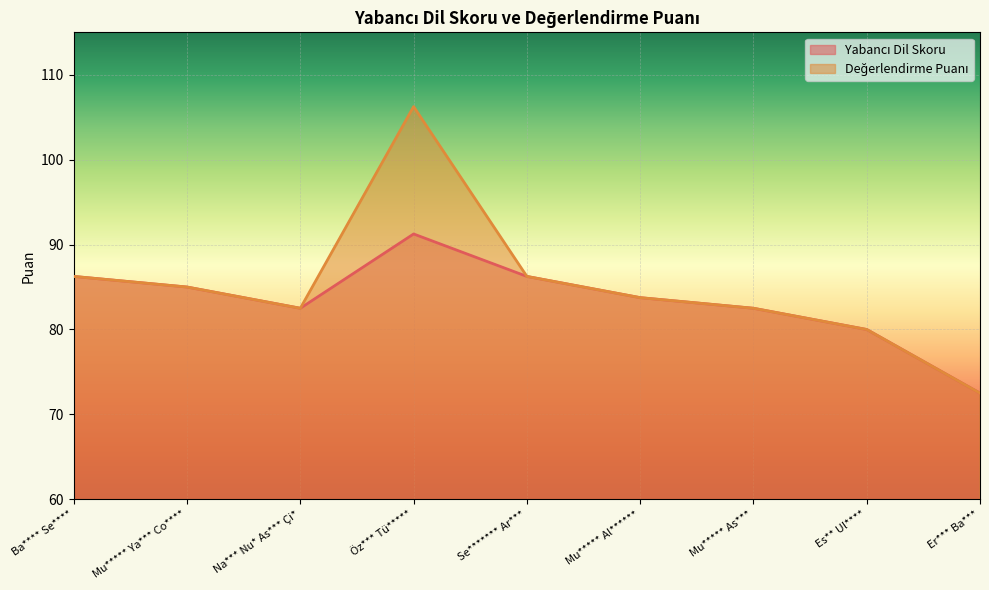

What is the difference between the second highest and second lowest values in the Değerlendirme Puanı series?

6.2